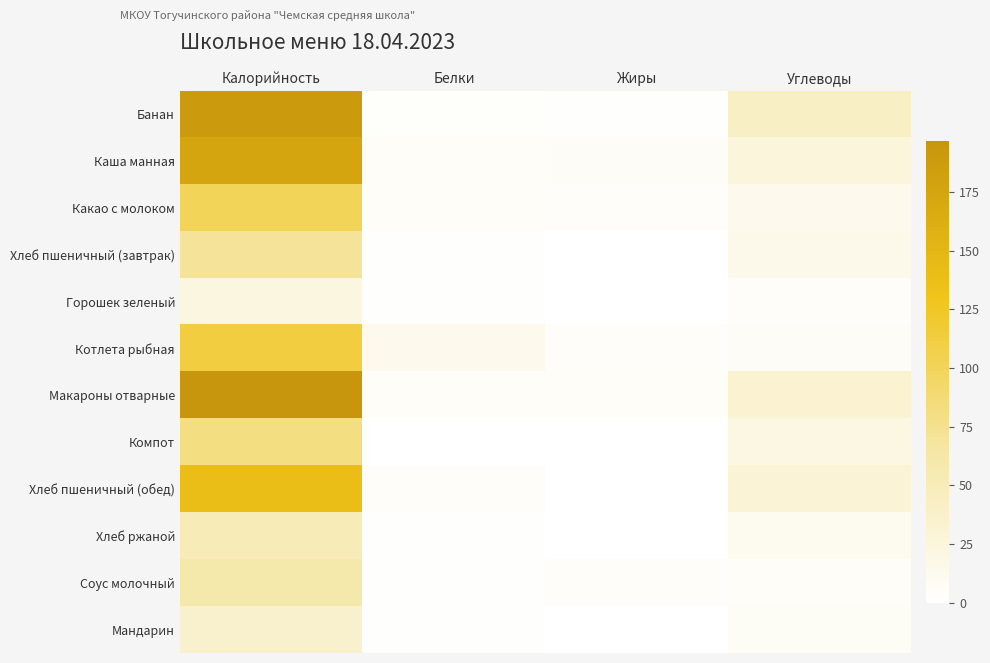

At how many categories does at least one series exceed 34?

2